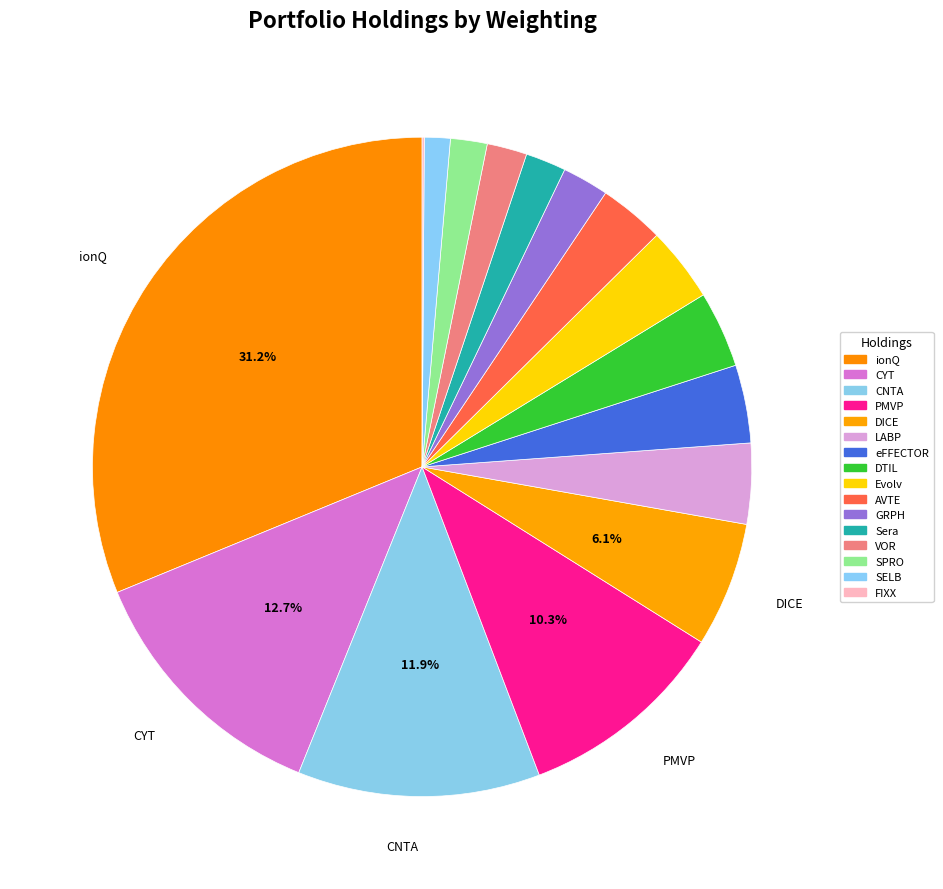

True or false: eFFECTOR accounts for 14% of the total.

False